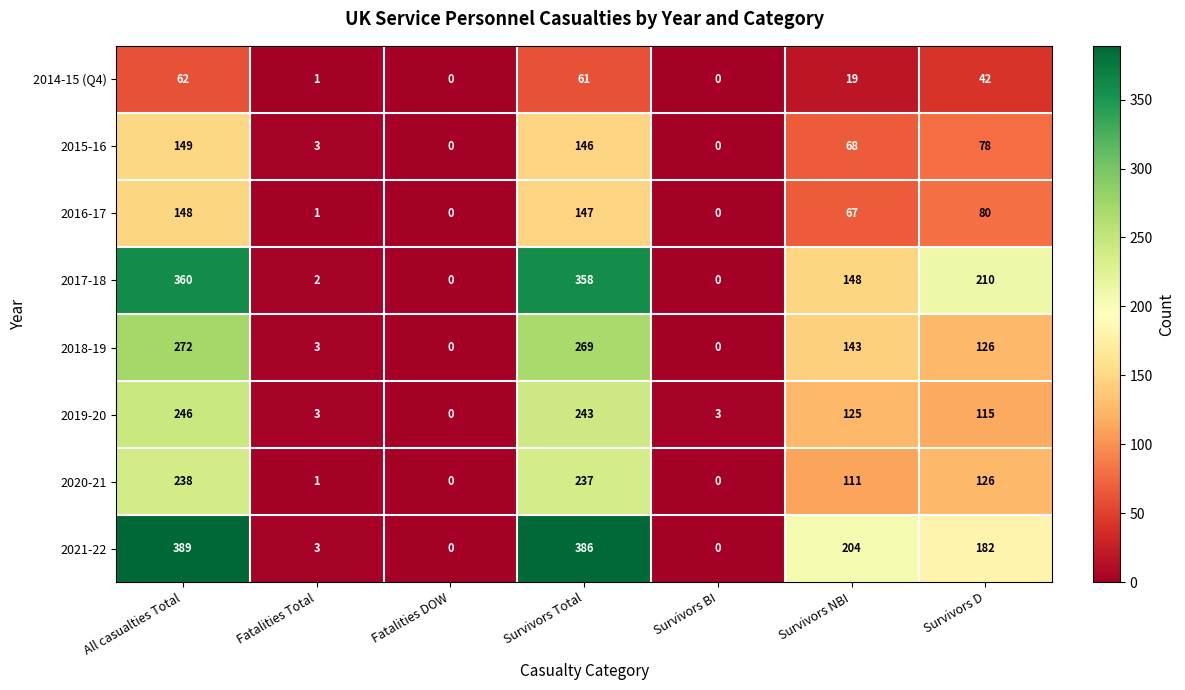

At which label is 2018-19 closest to 136?

Survivors NBI